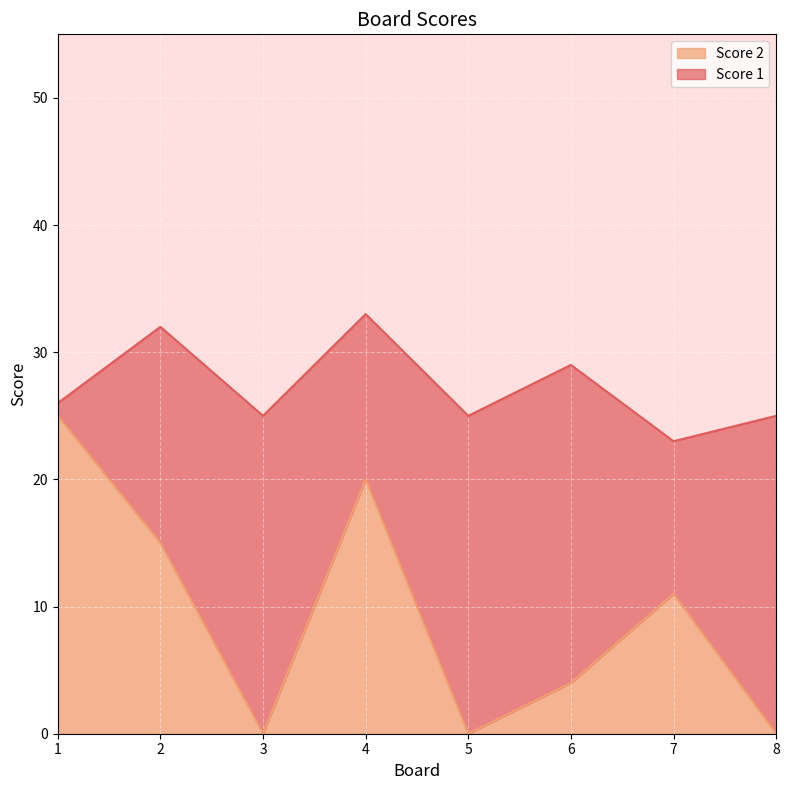

Rank the categories by value from highest to lowest.

1, 4, 2, 7, 6, 3, 5, 8